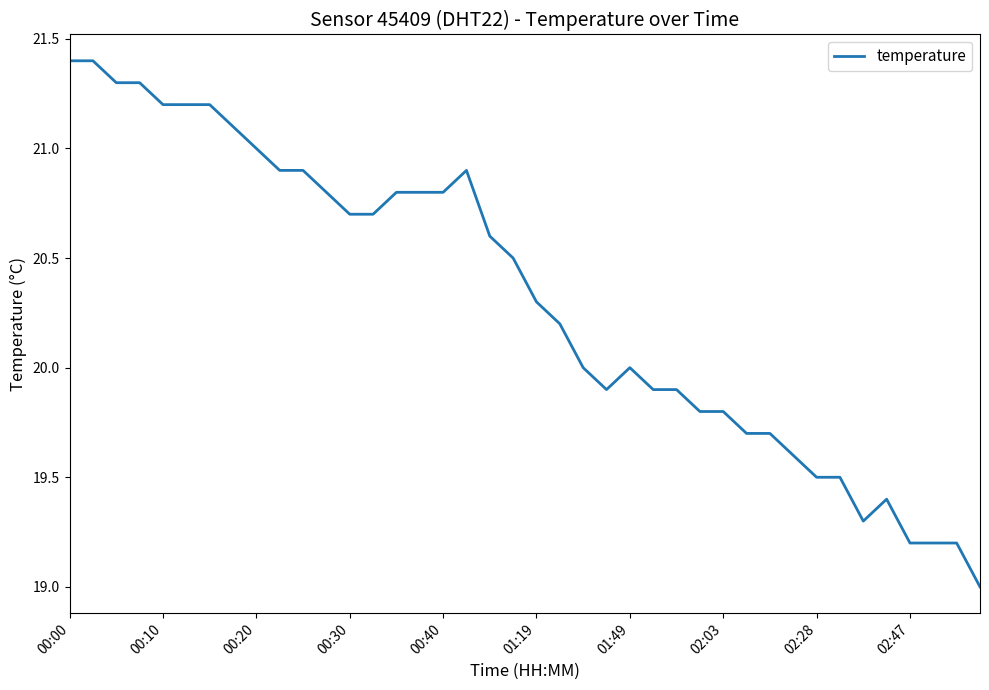

Reading left to right, what are all the values shown in this chart?

21.4	21.4	21.3	21.3	21.2	21.2	21.2	21.1	21.0	20.9	20.9	20.8	20.7	20.7	20.8	20.8	20.8	20.9	20.6	20.5	20.3	20.2	20.0	19.9	20.0	19.9	19.9	19.8	19.8	19.7	19.7	19.6	19.5	19.5	19.3	19.4	19.2	19.2	19.2	19.0